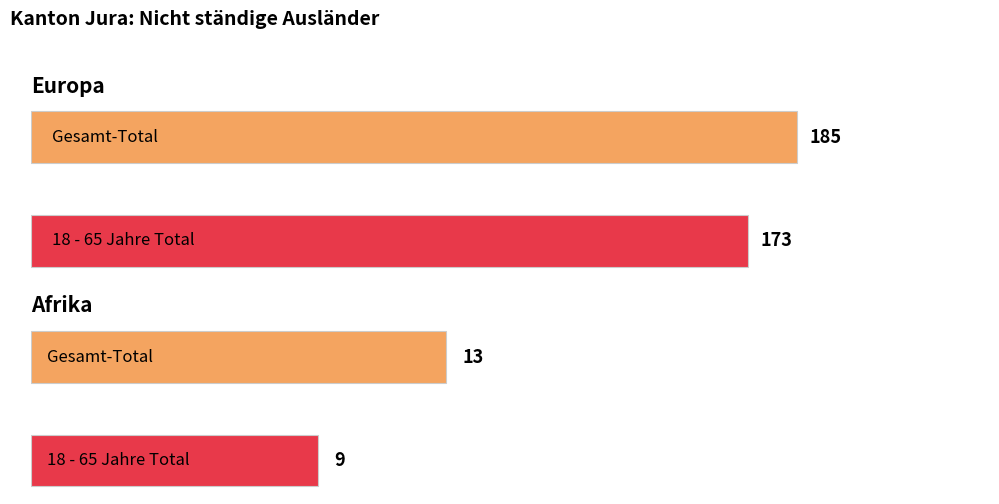

What is the maximum value for 18 - 65 Jahre Total?

173